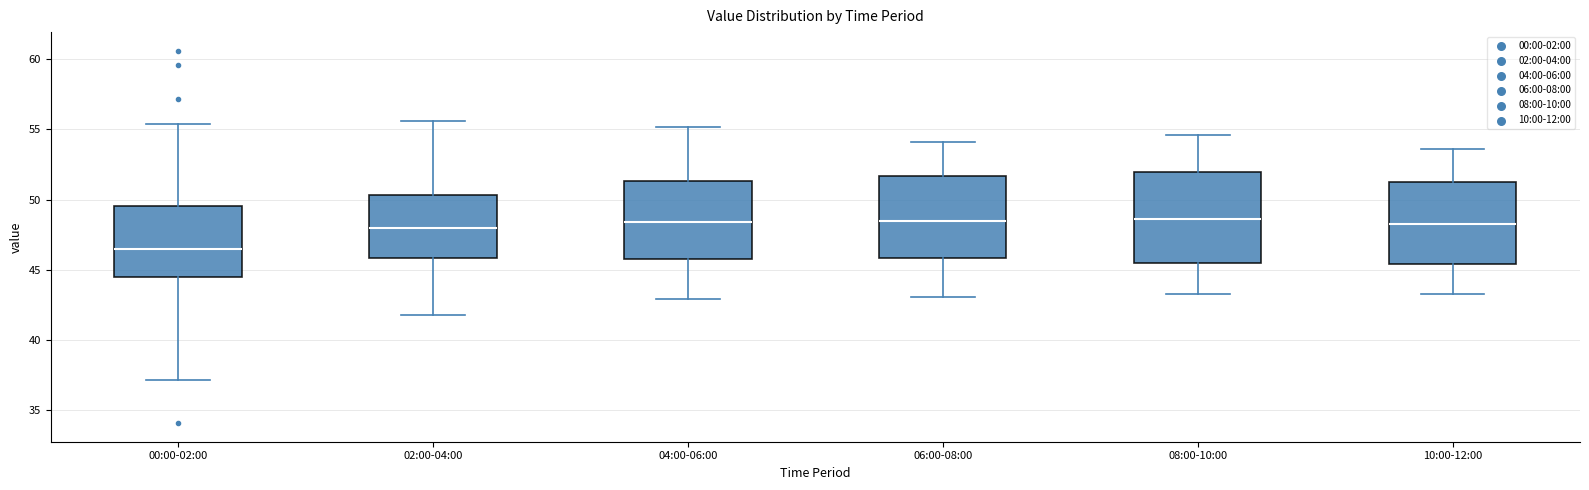

Reading left to right, read every box against the y-axis: the position of its median line, the range the box covers, and the ends of its whiskers. The values are not printed on the chart, so give them approximately, as read against the axis.

00:00-02:00: median 46.5, box 44.5 to 49.5, whiskers 37.0 to 55.5
02:00-04:00: median 48.0, box 46.0 to 50.5, whiskers 42.0 to 55.5
04:00-06:00: median 48.5, box 46.0 to 51.5, whiskers 43.0 to 55.0
06:00-08:00: median 48.5, box 46.0 to 51.5, whiskers 43.0 to 54.0
08:00-10:00: median 48.5, box 45.5 to 52.0, whiskers 43.5 to 54.5
10:00-12:00: median 48.5, box 45.5 to 51.5, whiskers 43.5 to 53.5